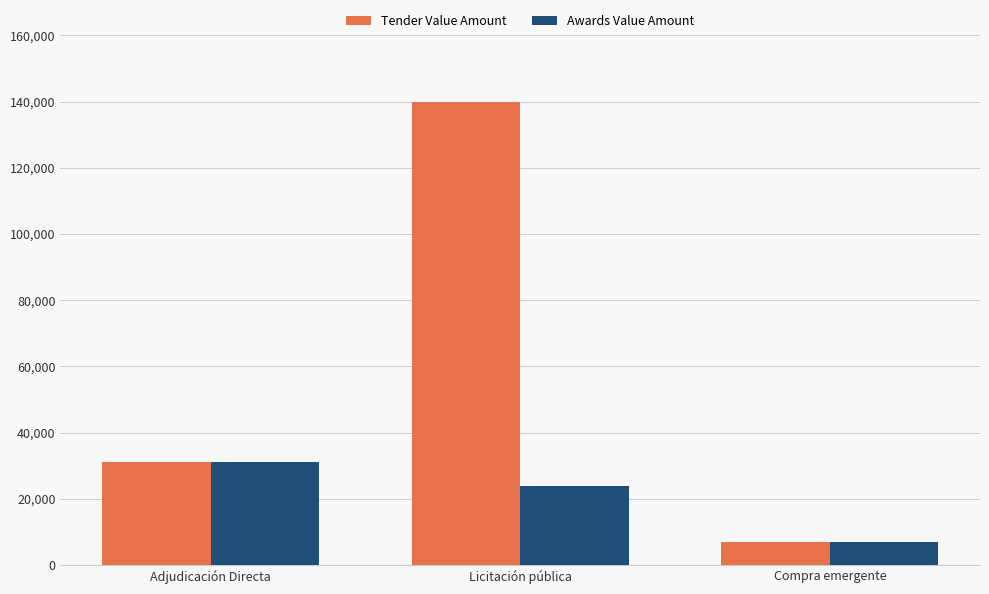

What is the average value of the Awards Value Amount series?

20639.6